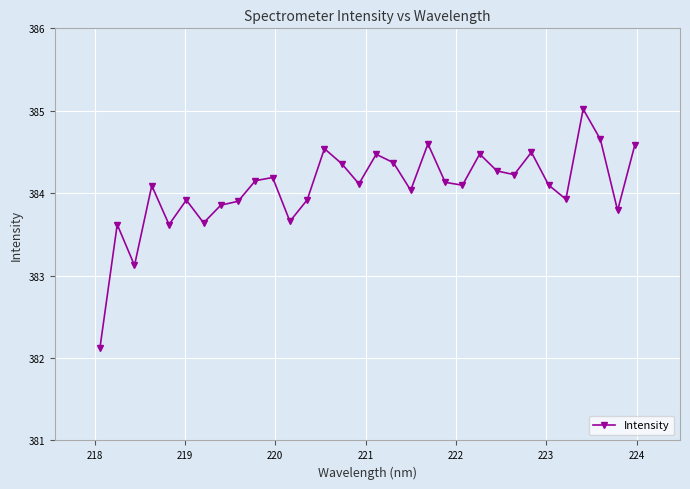

What is the value of the 6th point from the left?

383.9